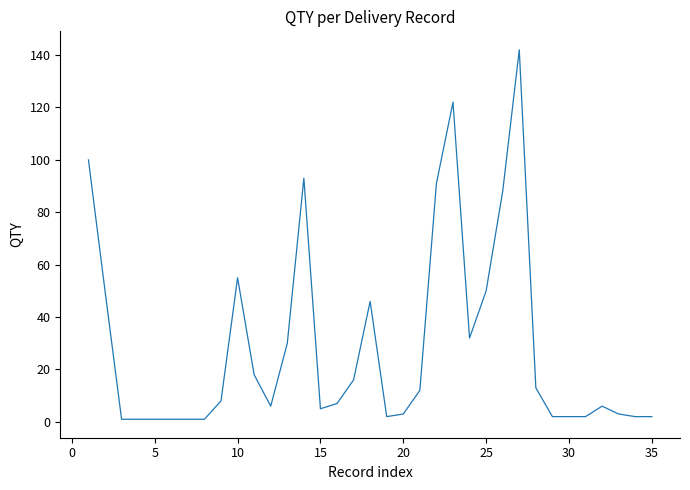

What is the maximum value shown in the chart?

142